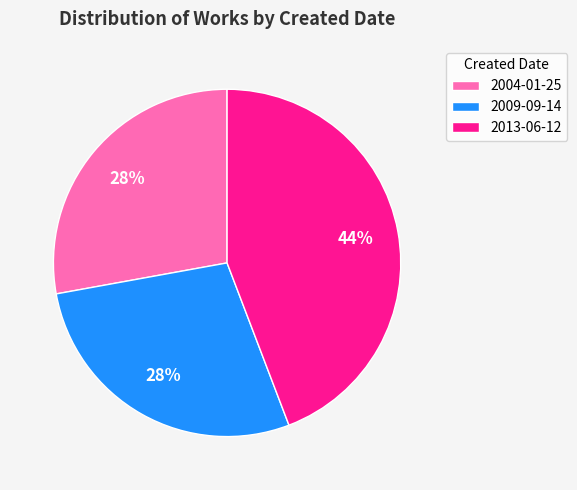

Does 2009-09-14 represent more than half of the total?

No